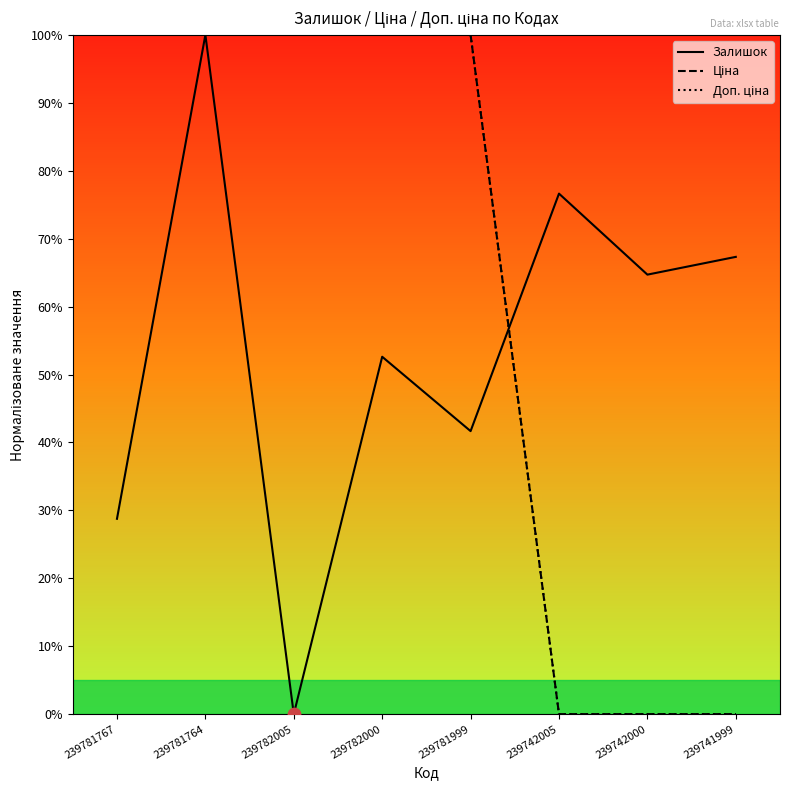

What are all the series names shown in the legend?

Залишок, Ціна, Доп. ціна